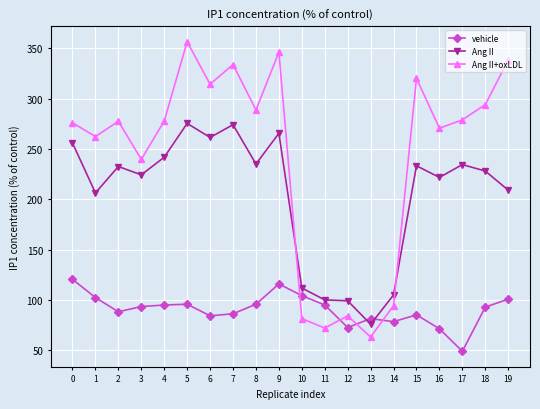

At which label is Ang II closest to 175?

1